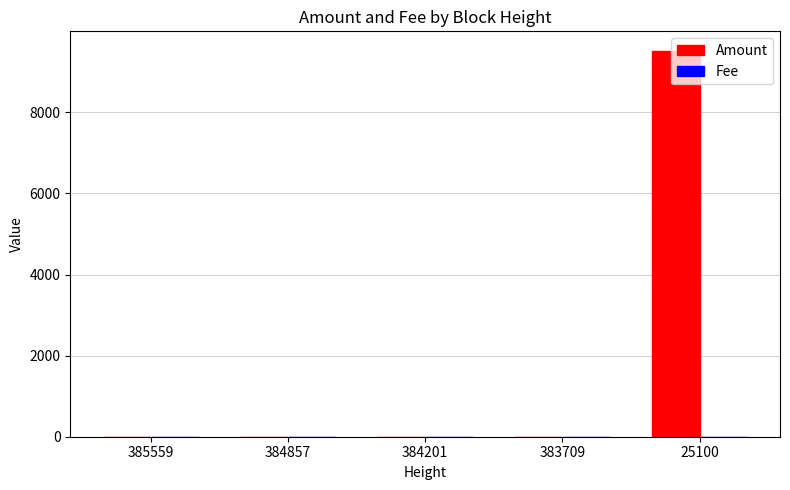

Are the bars horizontal?

No